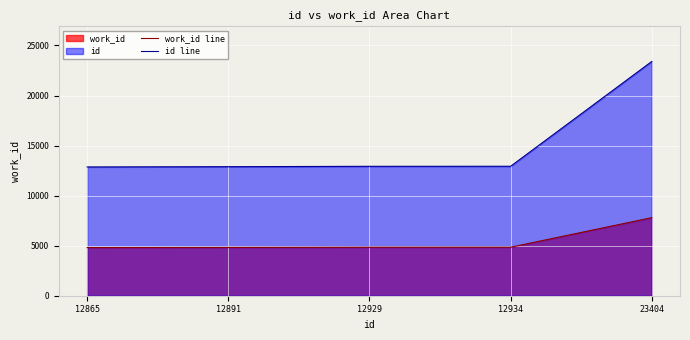

Is it true that id line equals 32759 at 23404?

False